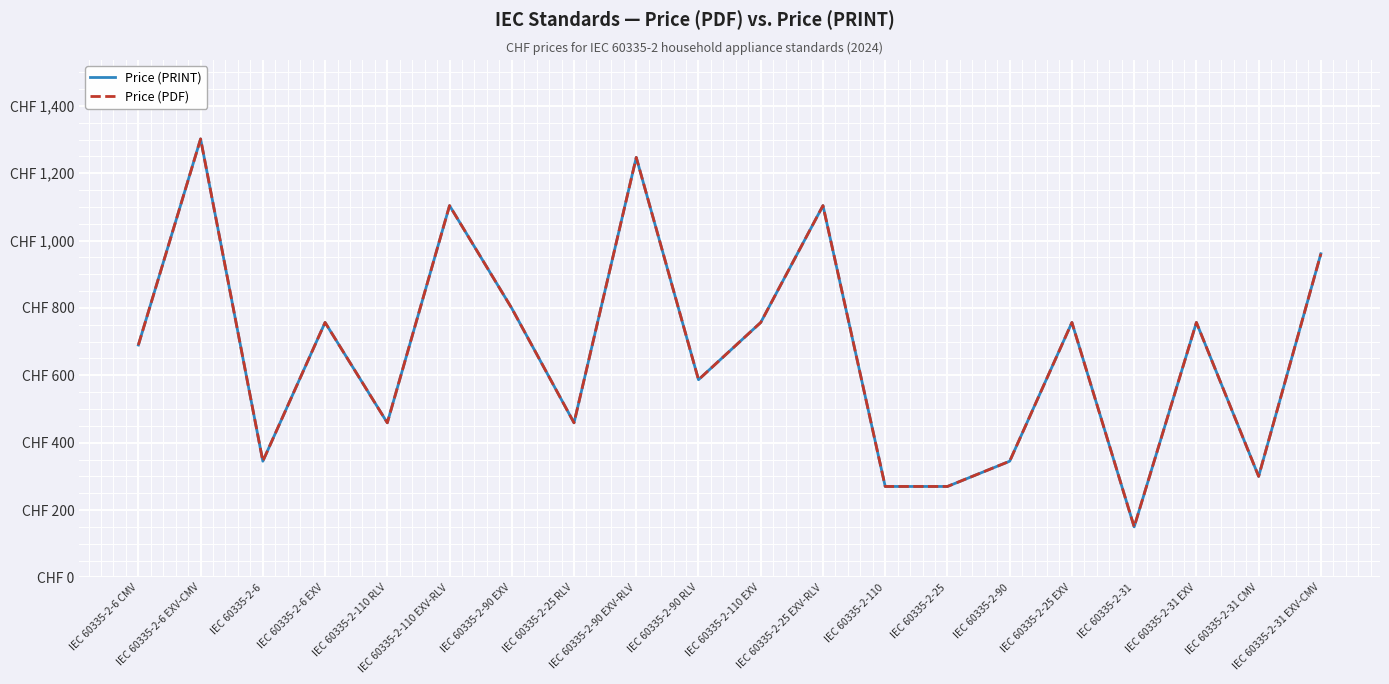

Where is the first local maximum for Price (PDF)?

IEC 60335-2-6 EXV-CMV